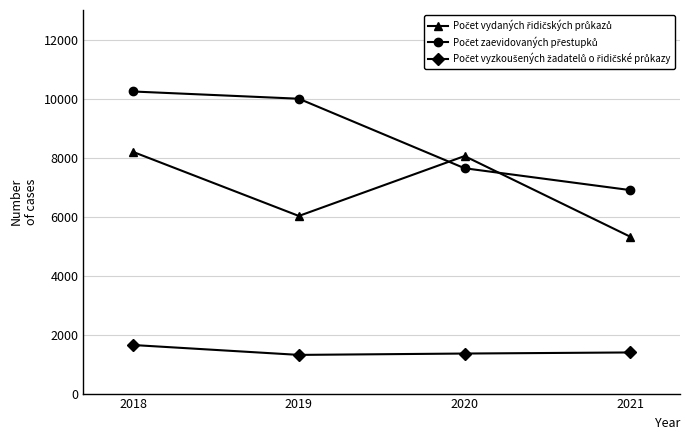

Does the chart display data point markers on the line(s)?

Yes